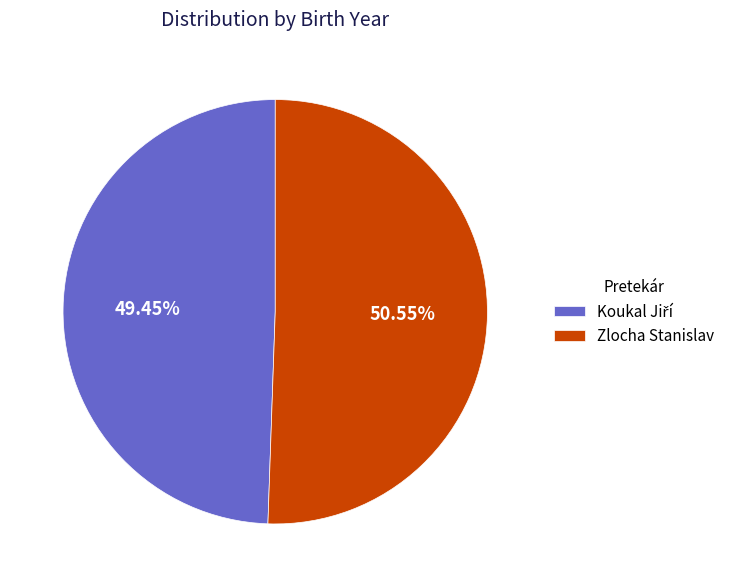

Is Zlocha Stanislav the majority of the pie?

Yes